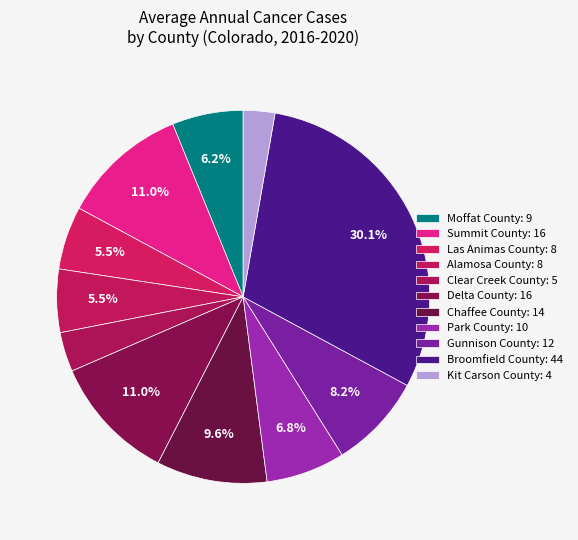

Rank the categories by value from highest to lowest.

Broomfield County, Summit County, Delta County, Chaffee County, Gunnison County, Park County, Moffat County, Las Animas County, Alamosa County, Clear Creek County, Kit Carson County